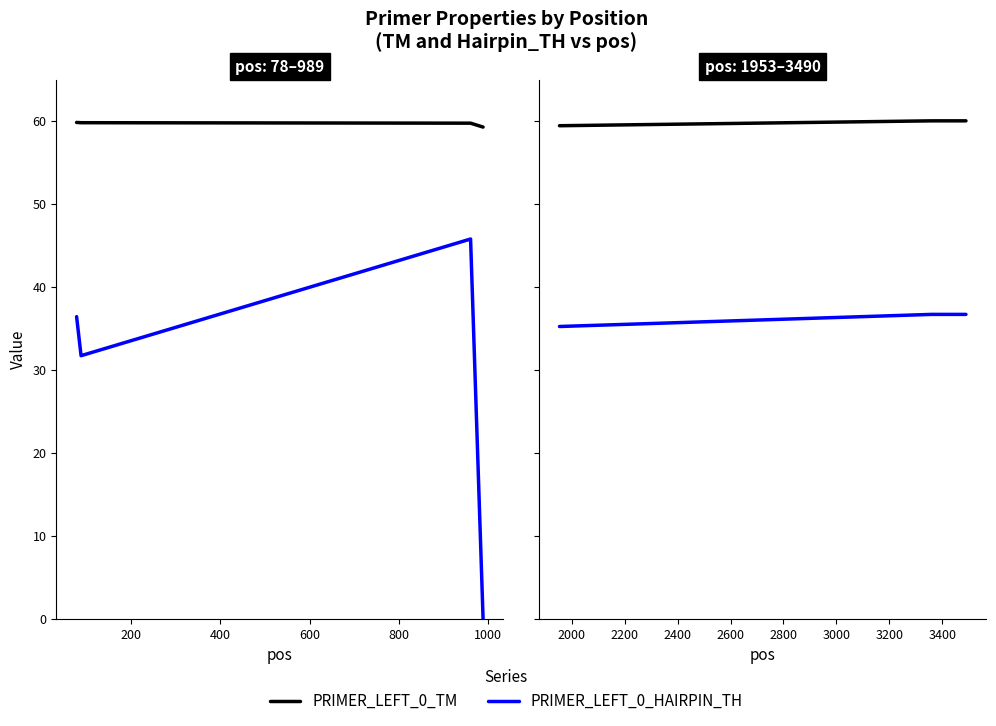

What are all the series names shown in the legend?

PRIMER_LEFT_0_TM, PRIMER_LEFT_0_HAIRPIN_TH